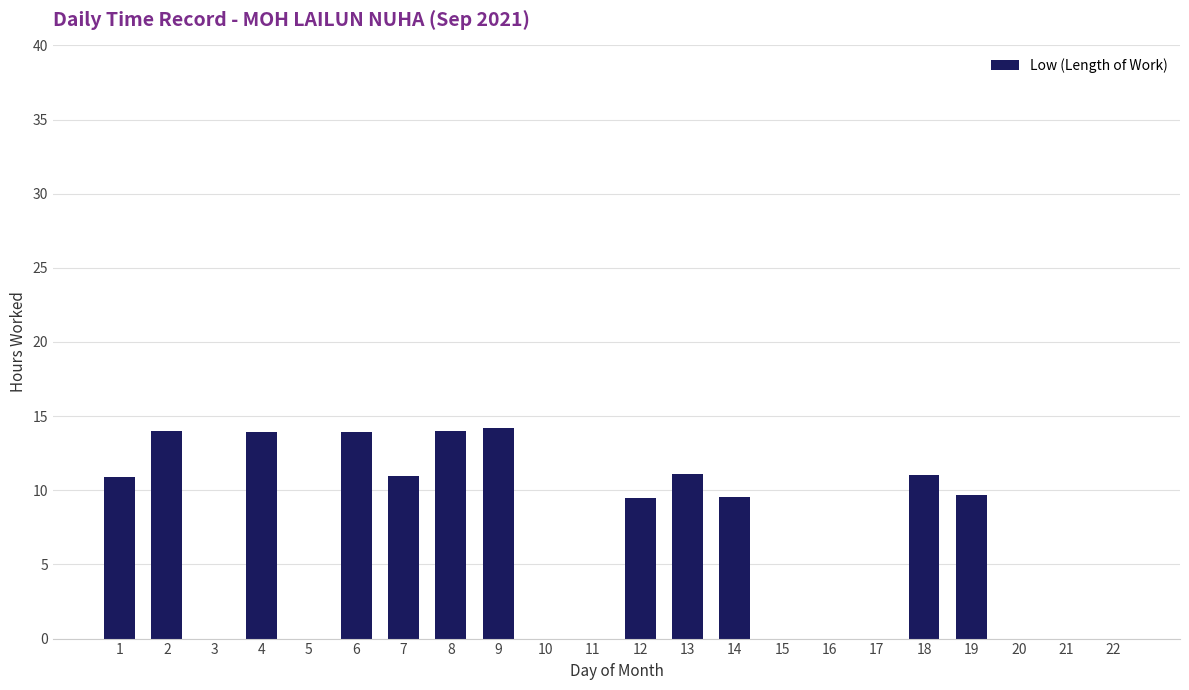

What is the change in value from 9 to 10?

-14.2